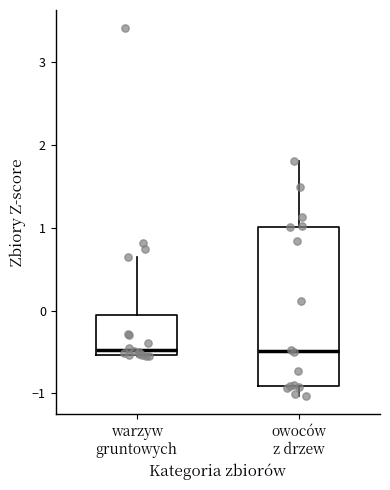

Reading left to right, transcribe this box plot: for each box, give where its median line is, the range the box spans, and where its two whiskers end, as read against the y-axis. The values are not printed on the chart, so give them approximately, as read against the axis.

warzyw gruntowych: median -0.5 (just above the box's lower edge), box -0.5 to 0.0, whiskers -0.6 to 0.6
owoców z drzew: median -0.5, box -0.9 to 1.0, whiskers -1.0 to 1.8